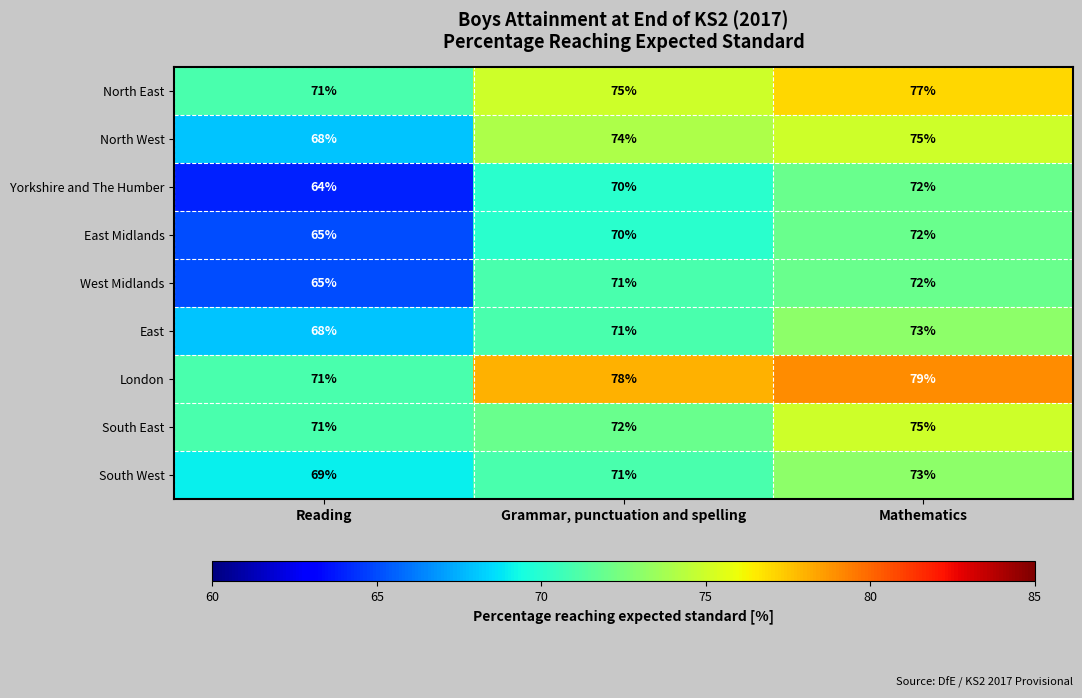

Reading left to right, transcribe all the data shown in this chart.

North East: Reading=71	Grammar, punctuation and spelling=75	Mathematics=77
North West: Reading=68	Grammar, punctuation and spelling=74	Mathematics=75
Yorkshire and The Humber: Reading=64	Grammar, punctuation and spelling=70	Mathematics=72
East Midlands: Reading=65	Grammar, punctuation and spelling=70	Mathematics=72
West Midlands: Reading=65	Grammar, punctuation and spelling=71	Mathematics=72
East: Reading=68	Grammar, punctuation and spelling=71	Mathematics=73
London: Reading=71	Grammar, punctuation and spelling=78	Mathematics=79
South East: Reading=71	Grammar, punctuation and spelling=72	Mathematics=75
South West: Reading=69	Grammar, punctuation and spelling=71	Mathematics=73